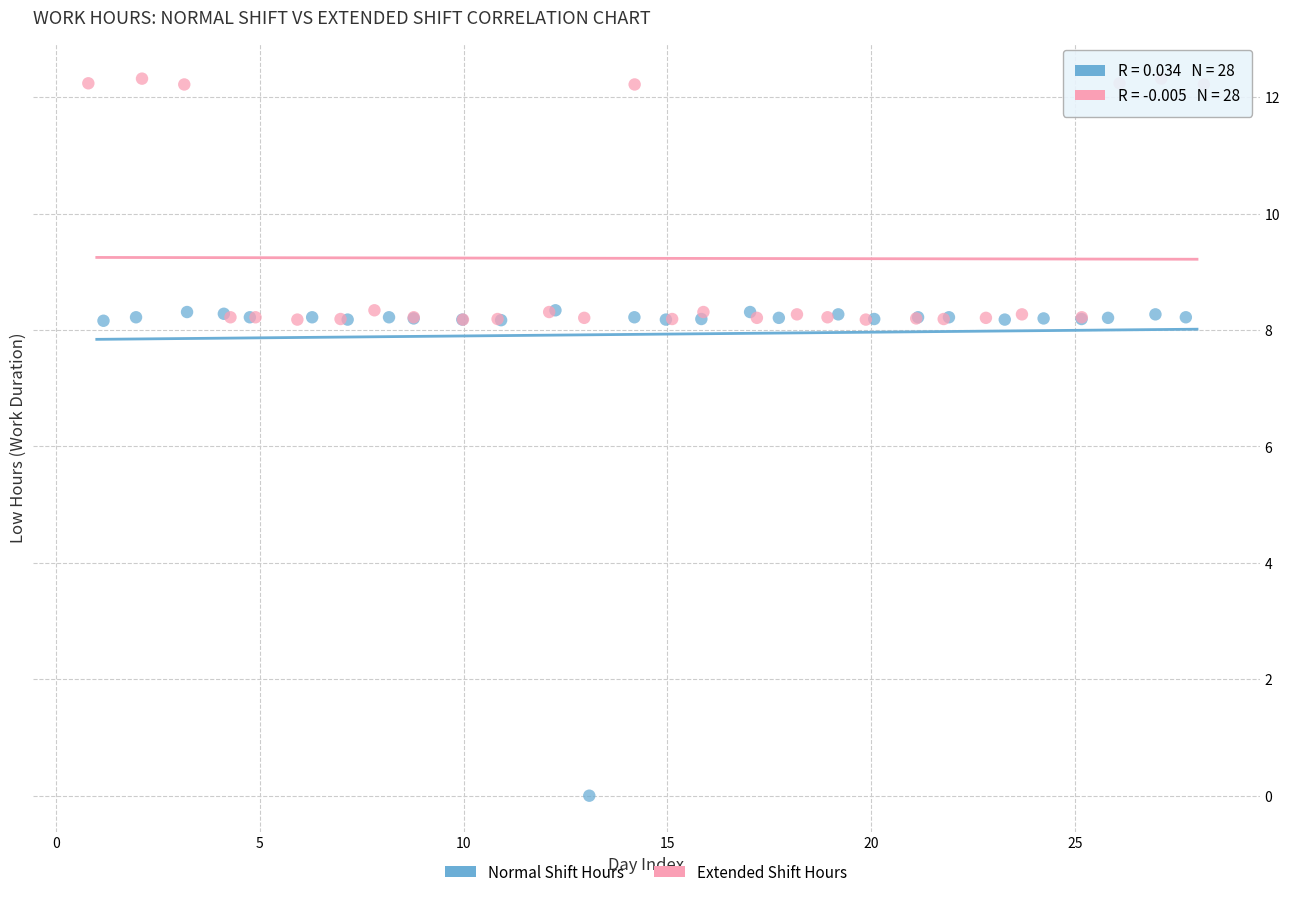

Which series has the widest spread of Y values?

Normal Shift Hours